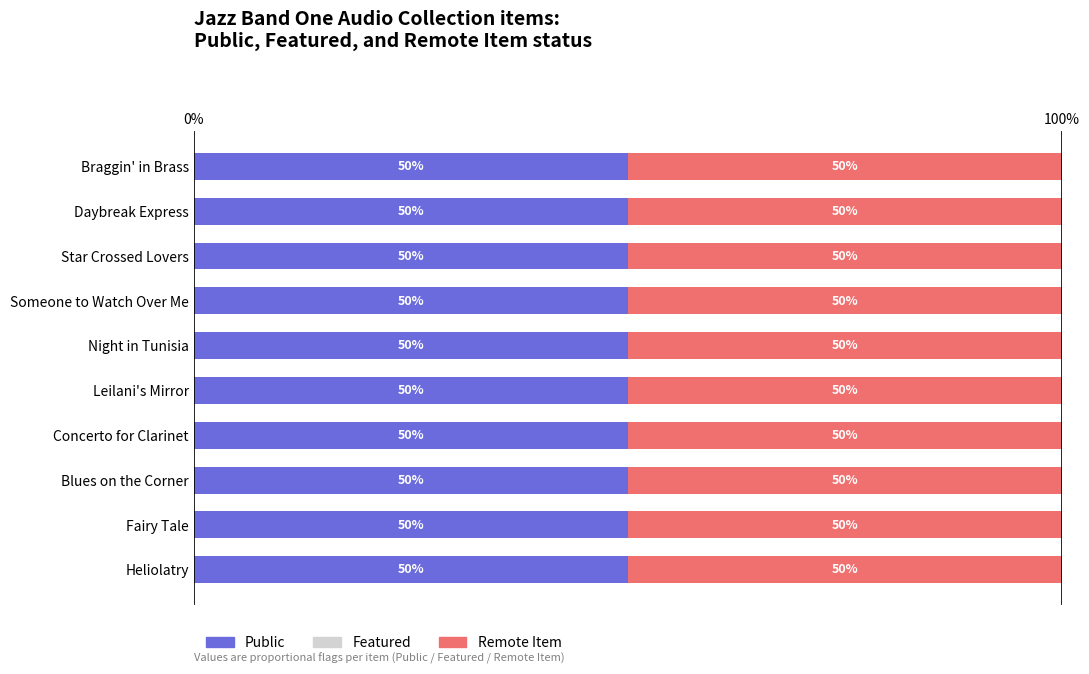

What are all the series names shown in the legend?

Public, Featured, Remote Item